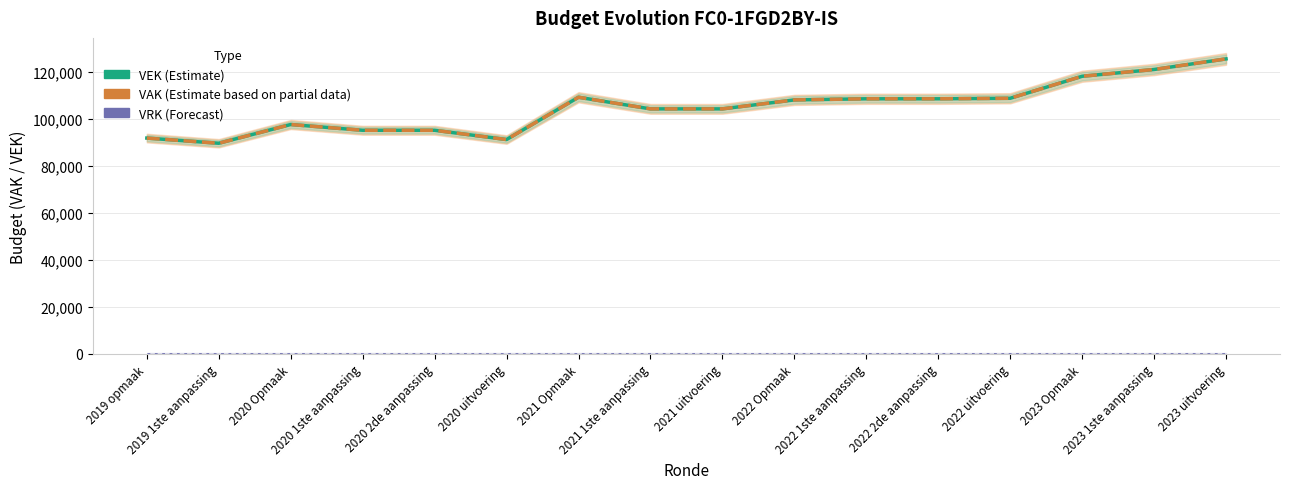

Which series changed the most between 2021 Opmaak and 2023 uitvoering?

VEK